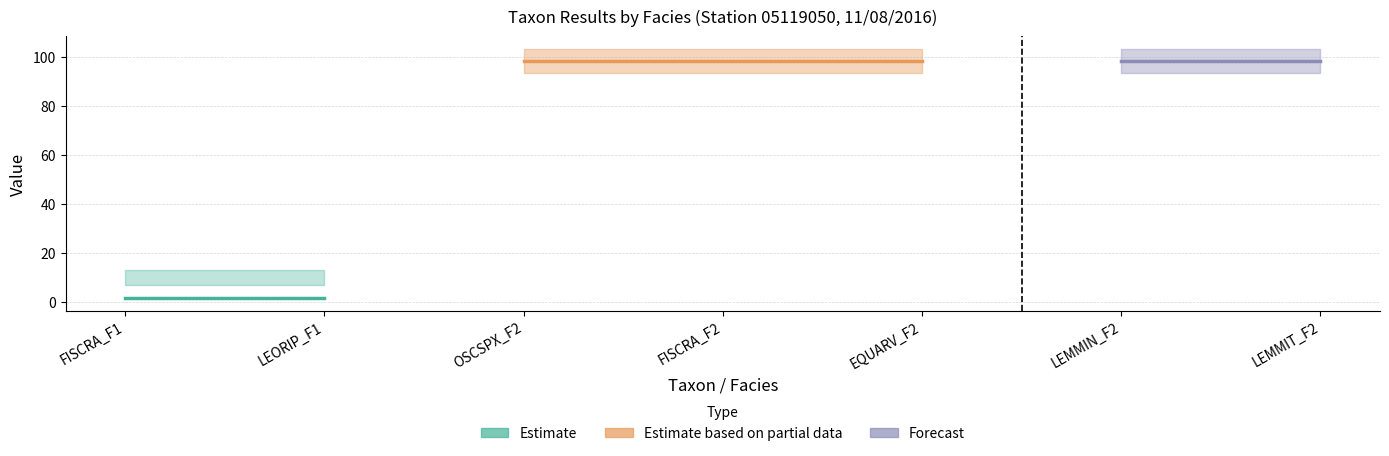

True or false: RESULTAT has more than 2 interior local peaks.

False